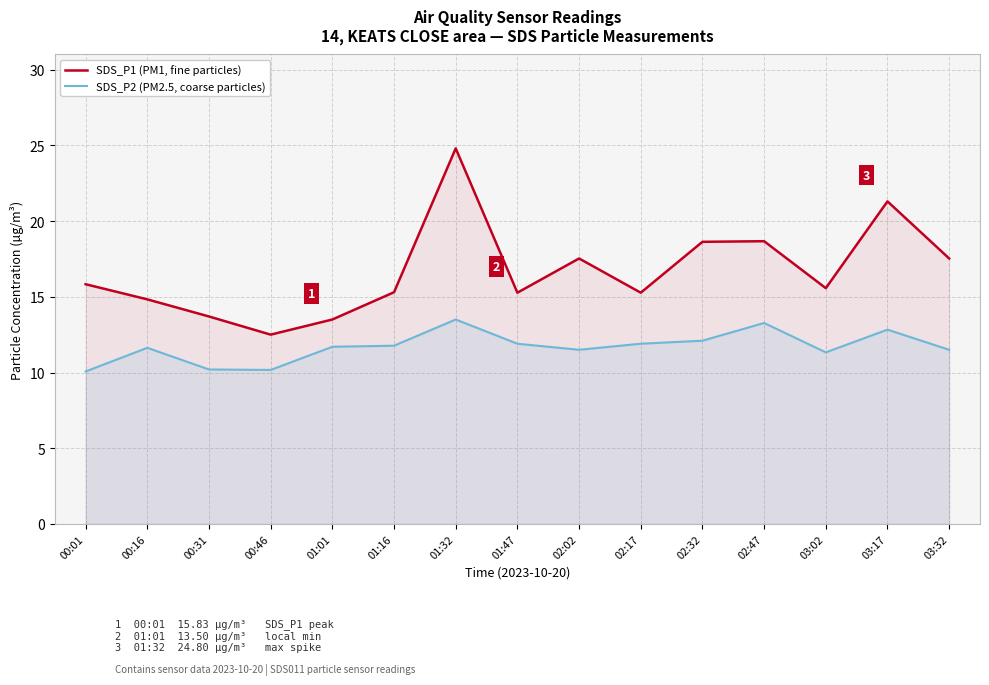

What is the value of the SDS_P2 (PM2.5, coarse particles) point at the 13th from the left?

11.3